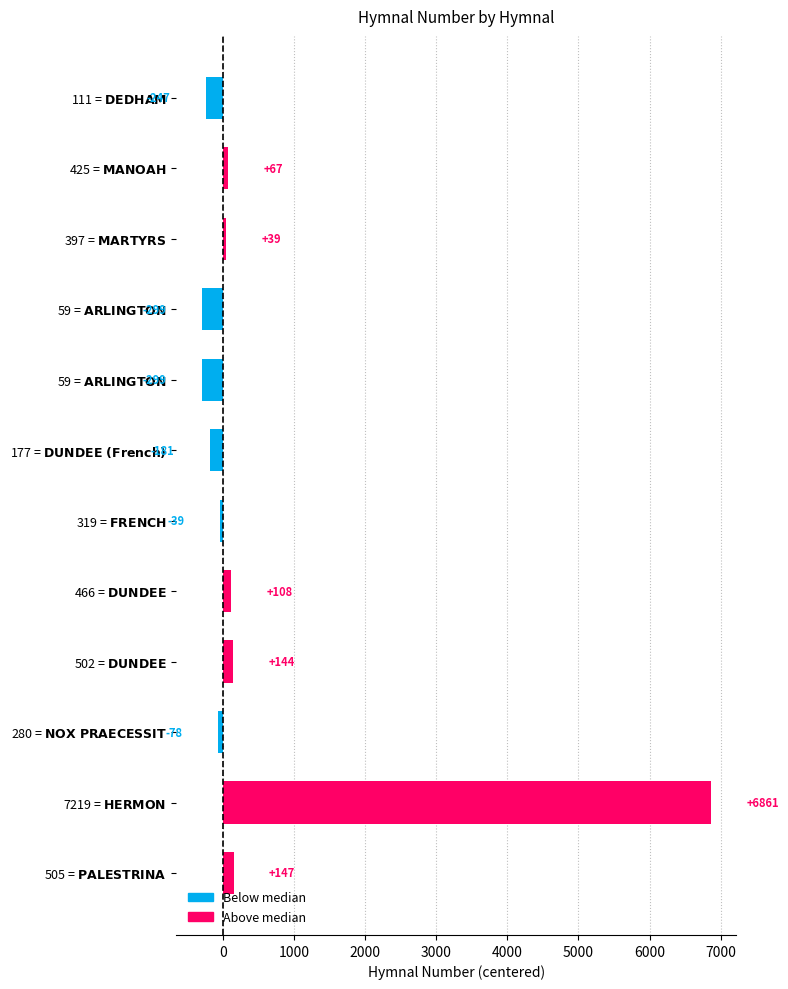

How many bars are there in total?

12